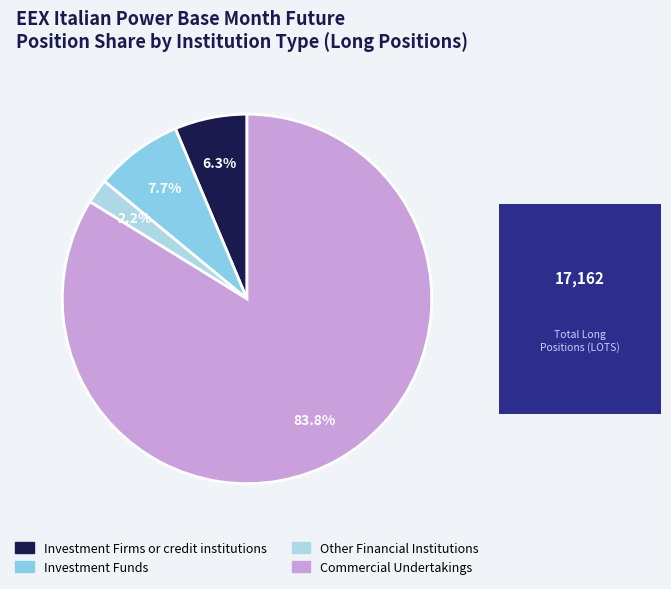

Is the sum of Investment Firms or credit institutions and Investment Funds greater than half?

No